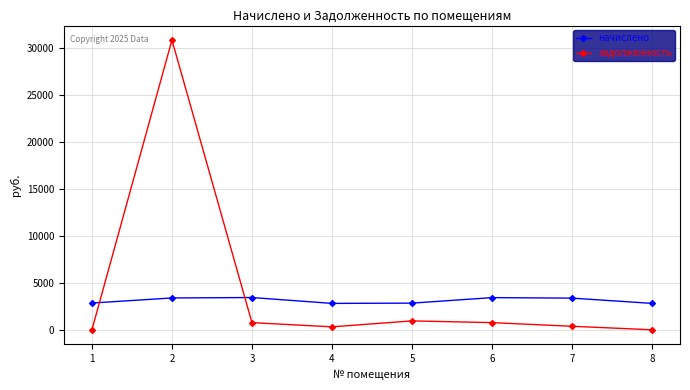

What is the average value of the задолженность series?

4245.5